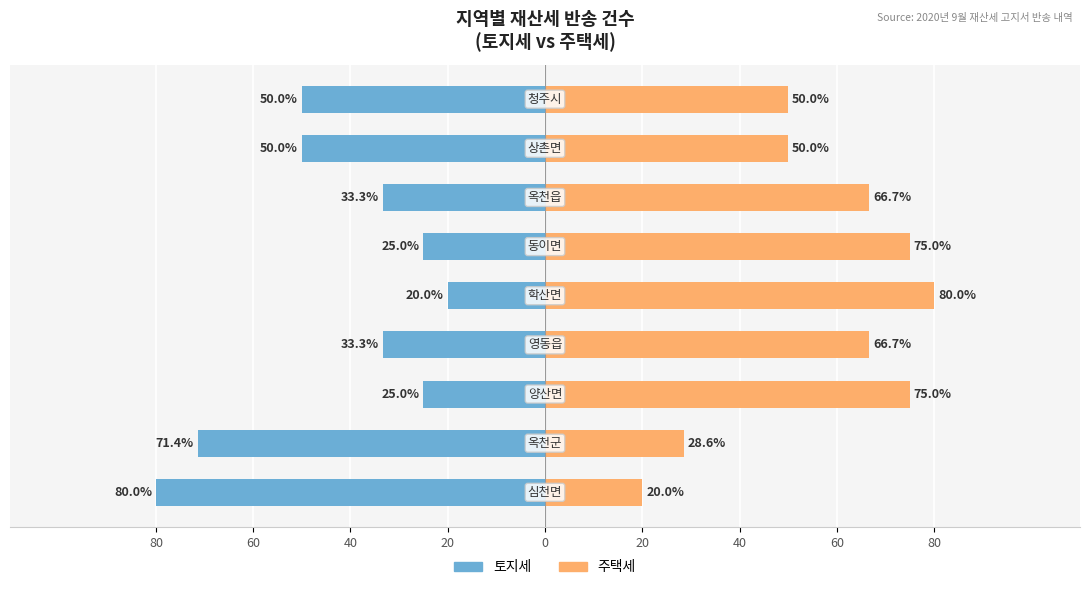

What is the average value of the 토지세 series?

-43.1